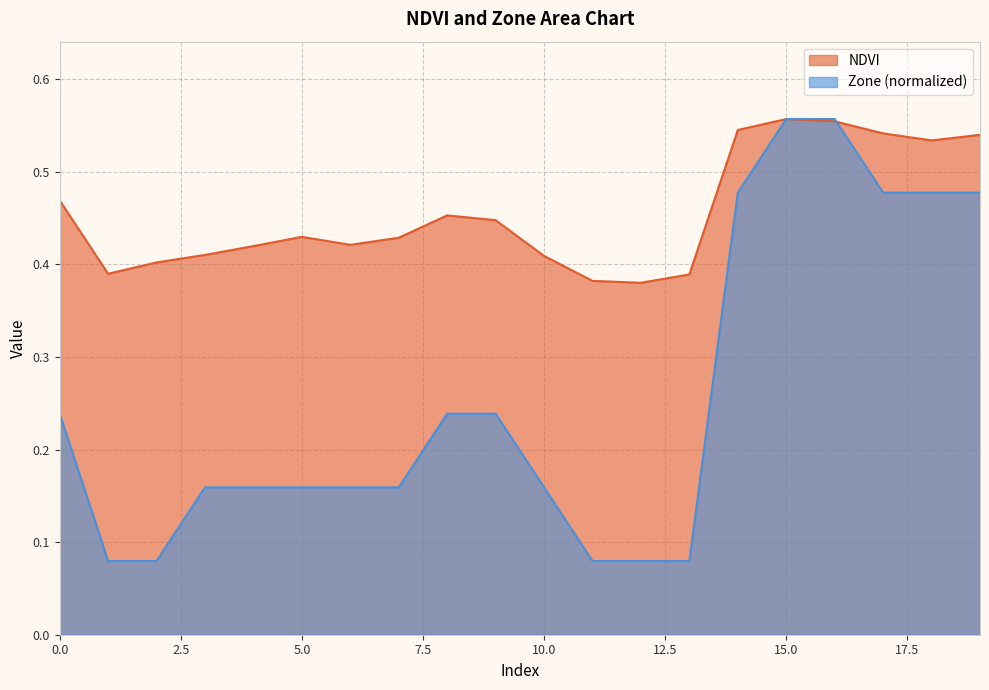

Reading left to right, extract all data points from this chart.

NDVI: 0.5	0.4	0.4	0.4	0.4	0.4	0.4	0.4	0.5	0.4	0.4	0.4	0.4	0.4	0.5	0.6	0.6	0.5	0.5	0.5
Zone: 0.2	0.1	0.1	0.2	0.2	0.2	0.2	0.2	0.2	0.2	0.2	0.1	0.1	0.1	0.5	0.6	0.6	0.5	0.5	0.5